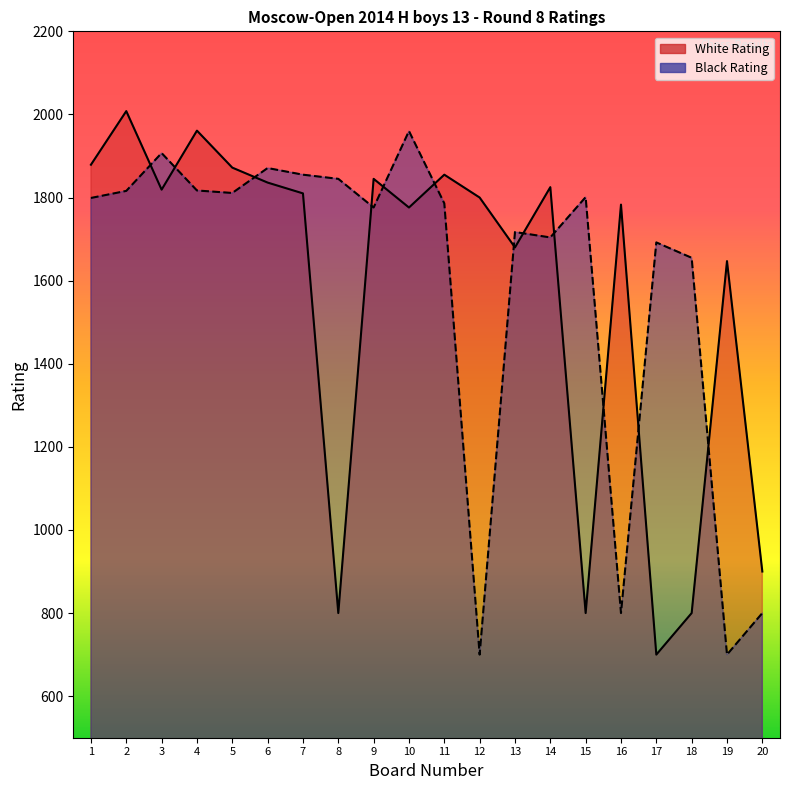

Which series has the largest total across all categories?

Black Rating